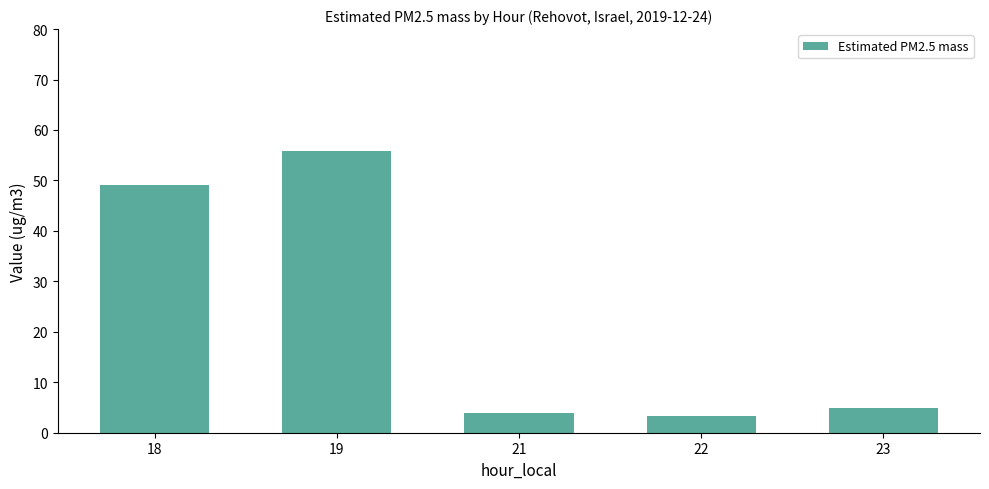

Reading left to right, list all the values displayed in this chart.

49.1	55.8	3.9	3.3	4.9